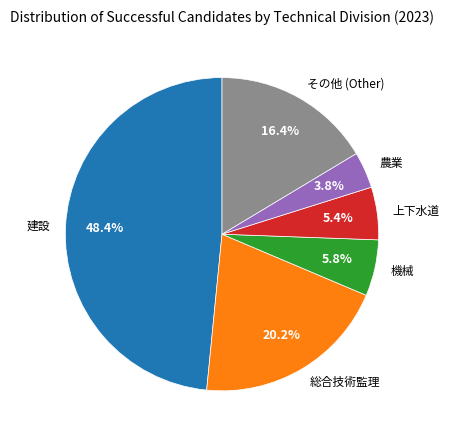

What is the largest slice in the pie chart?

建設